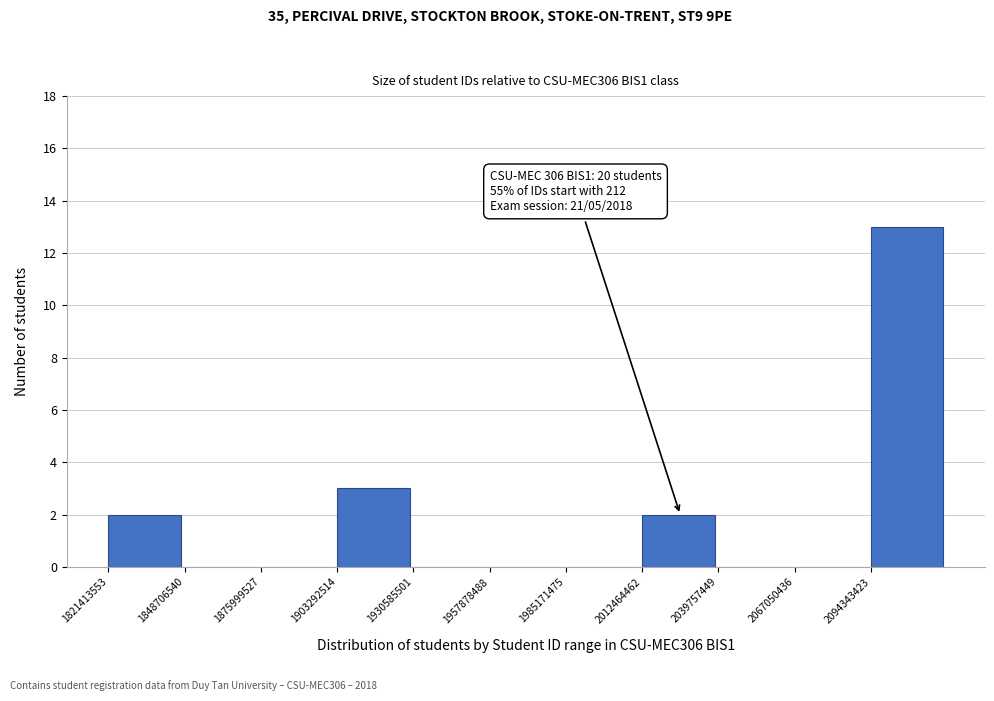

Over which range of the x-axis is the bar tallest?

2095000000 to 2120000000